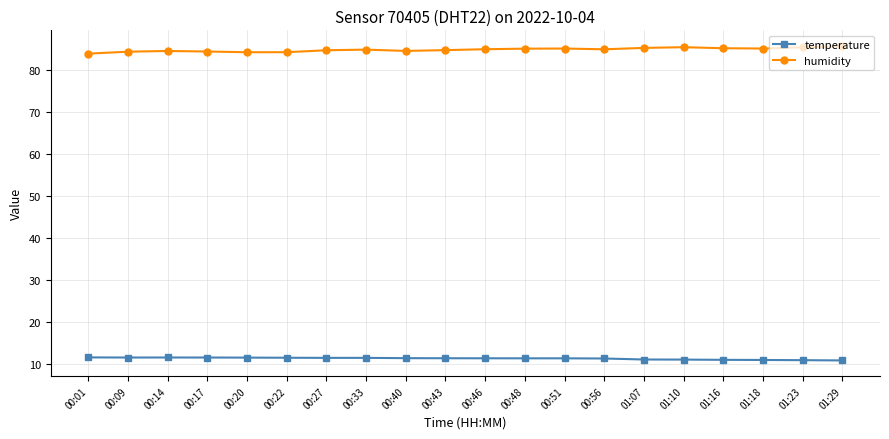

List the series in order of their peak value, highest first.

humidity, temperature